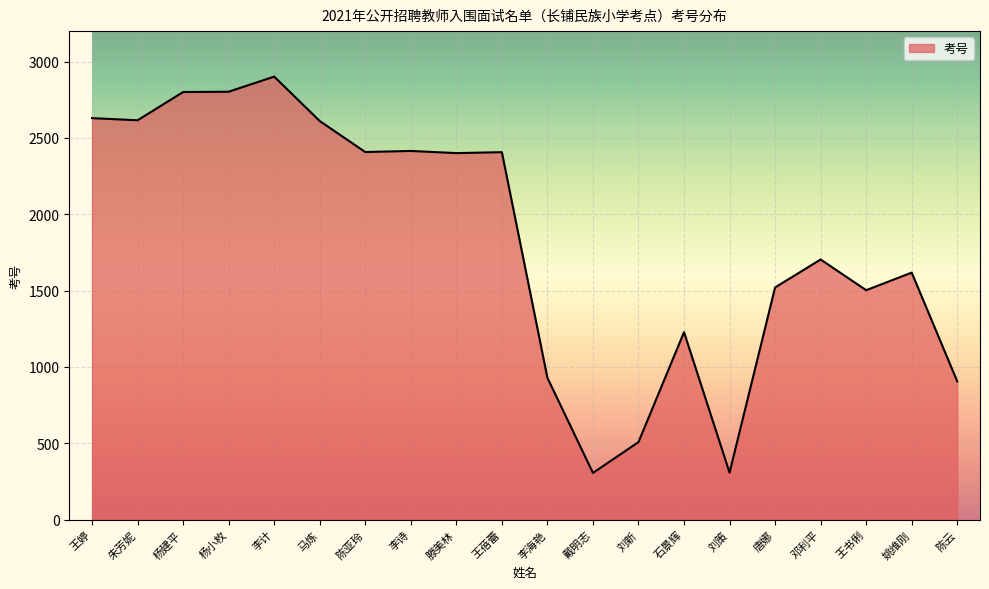

The chart shows a value of 795 at 李计. True or false?

False